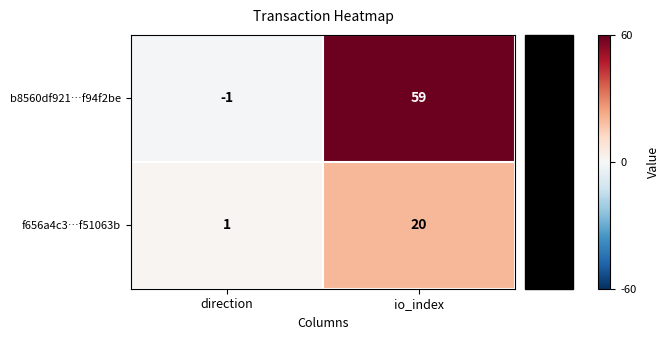

The value of f656a4c3…f51063b at io_index is 7. True or false?

False